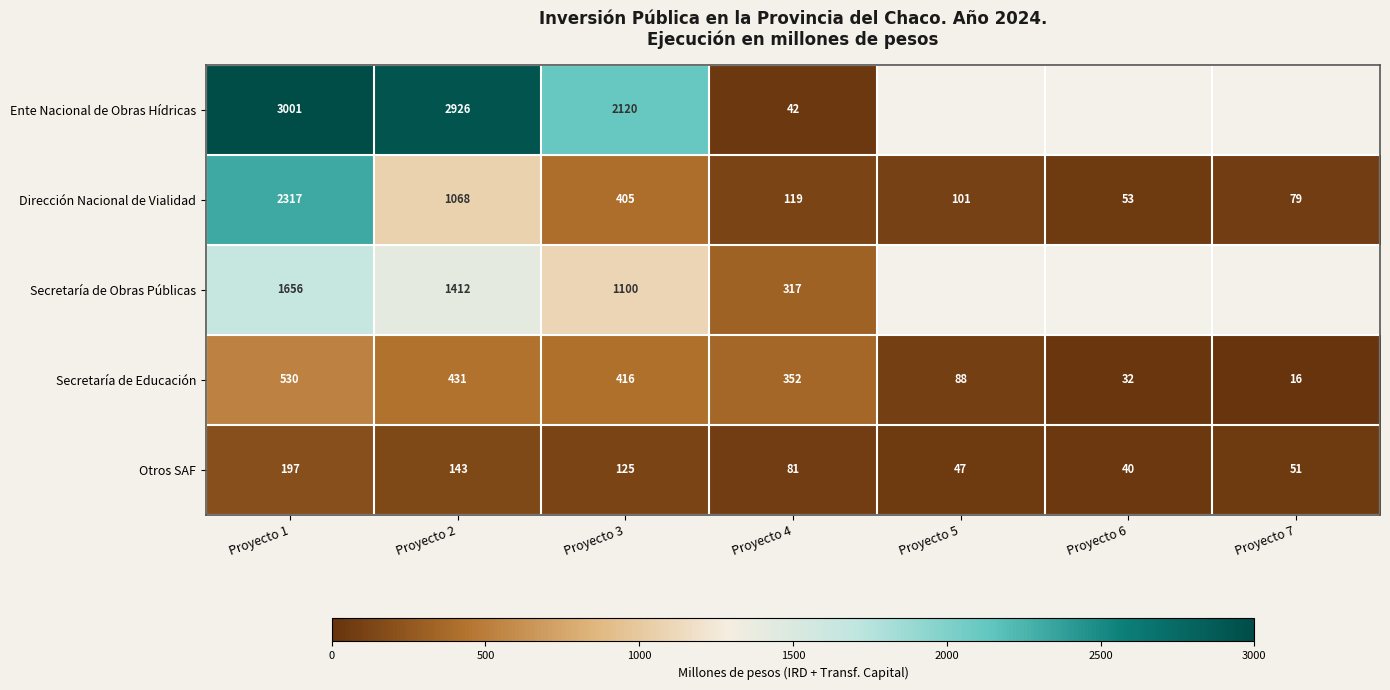

Which has a higher value, Proyecto 6 or Proyecto 1?

Proyecto 1